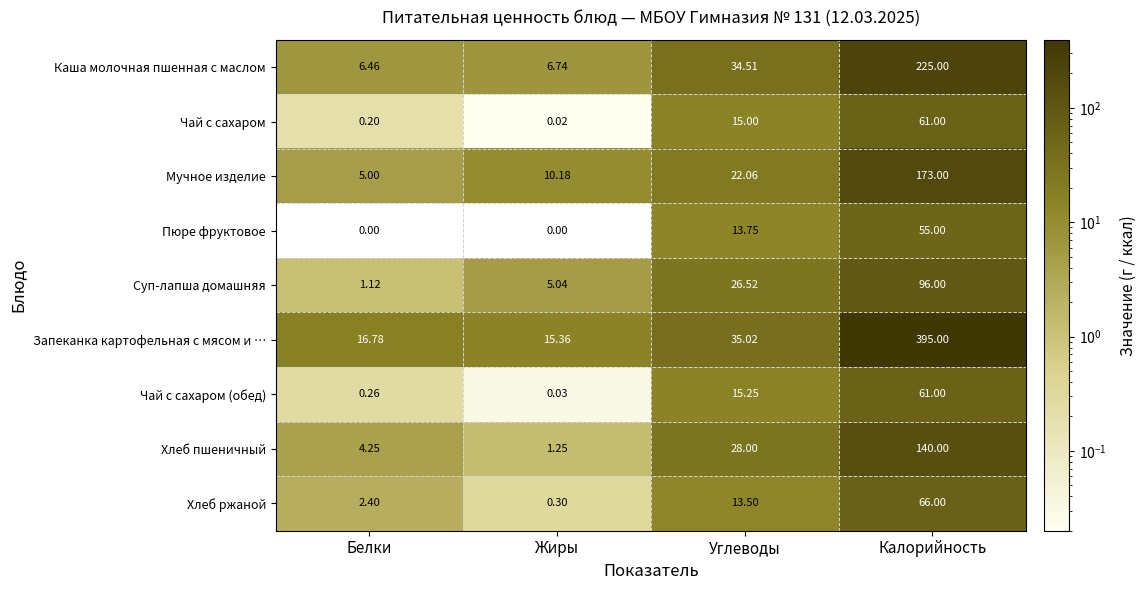

Between Белки and Углеводы, which series saw the biggest shift?

Каша молочная пшенная с маслом